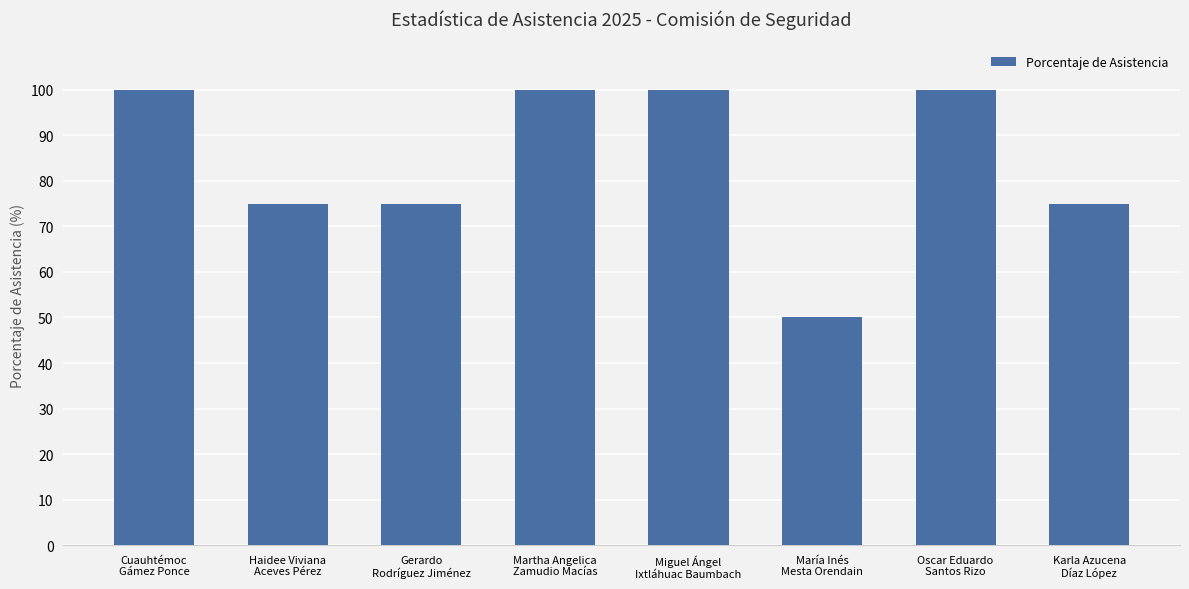

What is the value of the 5th bar from the left?

100